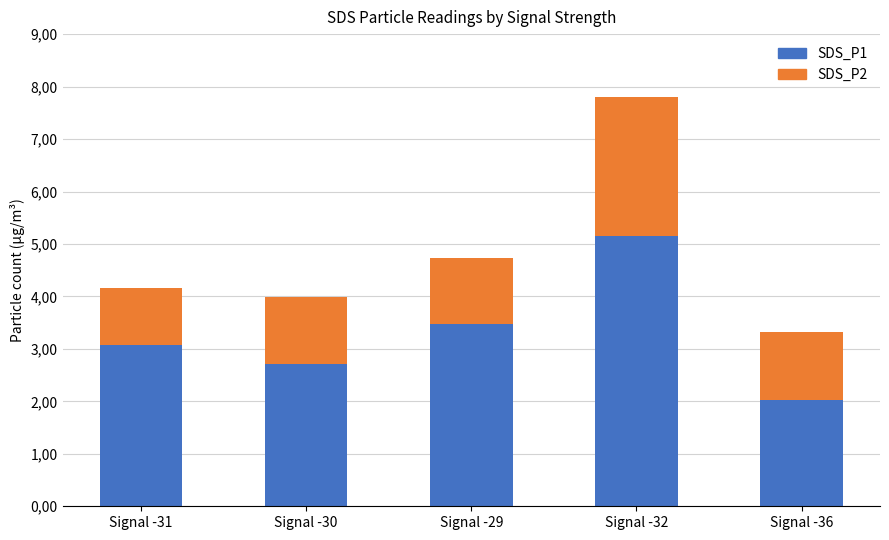

What is the total value across all series at Signal -31?

4.2